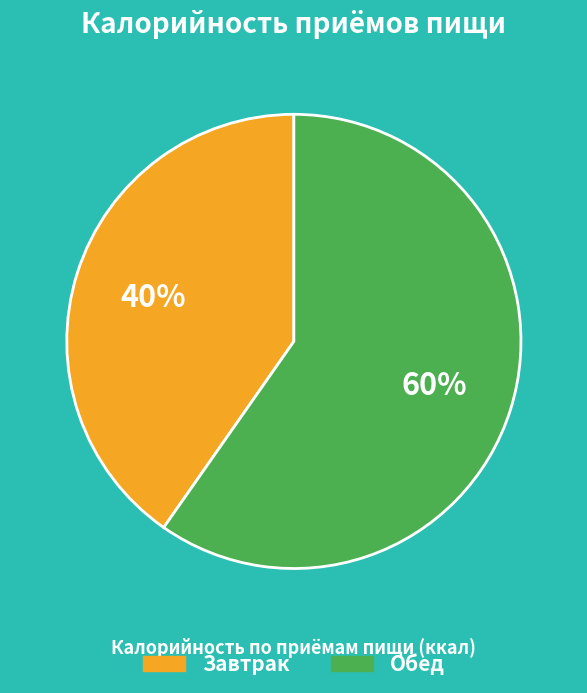

What percentage is the Обед slice, to the nearest percent?

60%